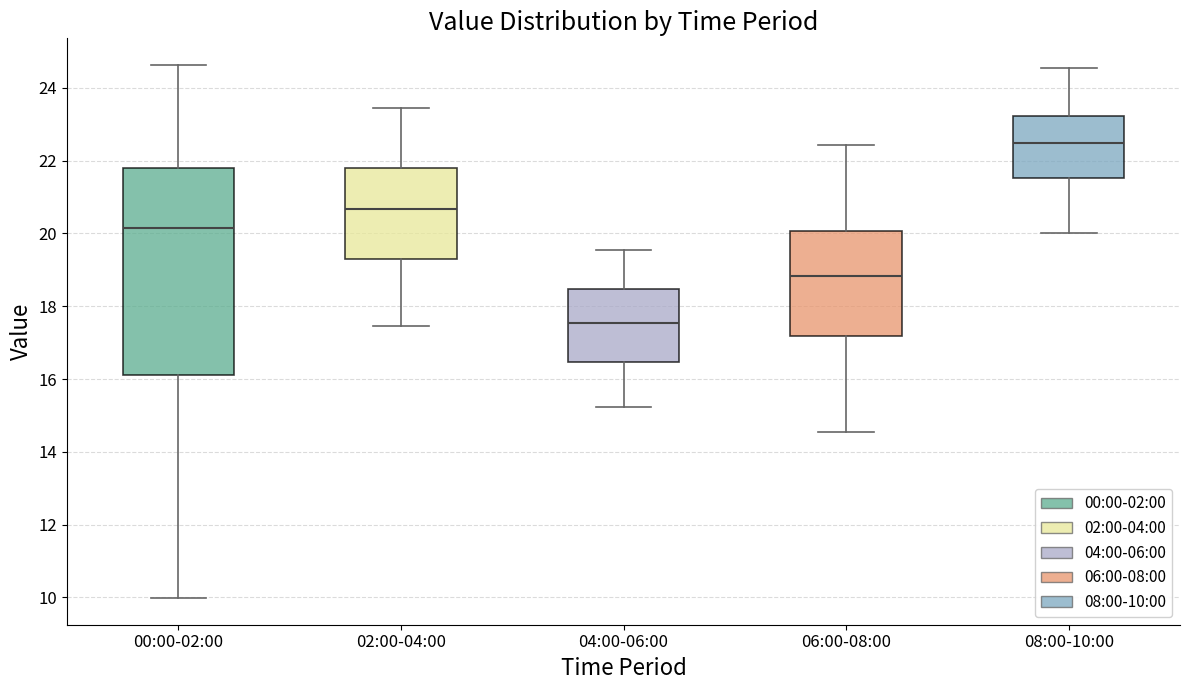

Which box has the lowest median line?

04:00-06:00